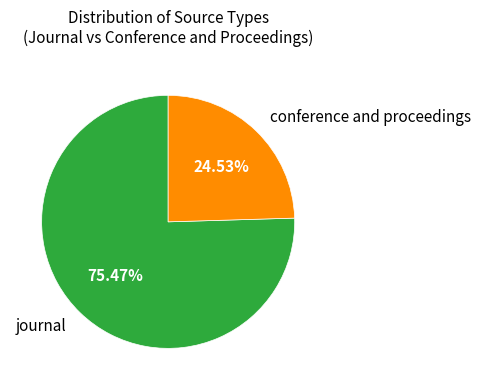

Which category accounts for the majority?

journal